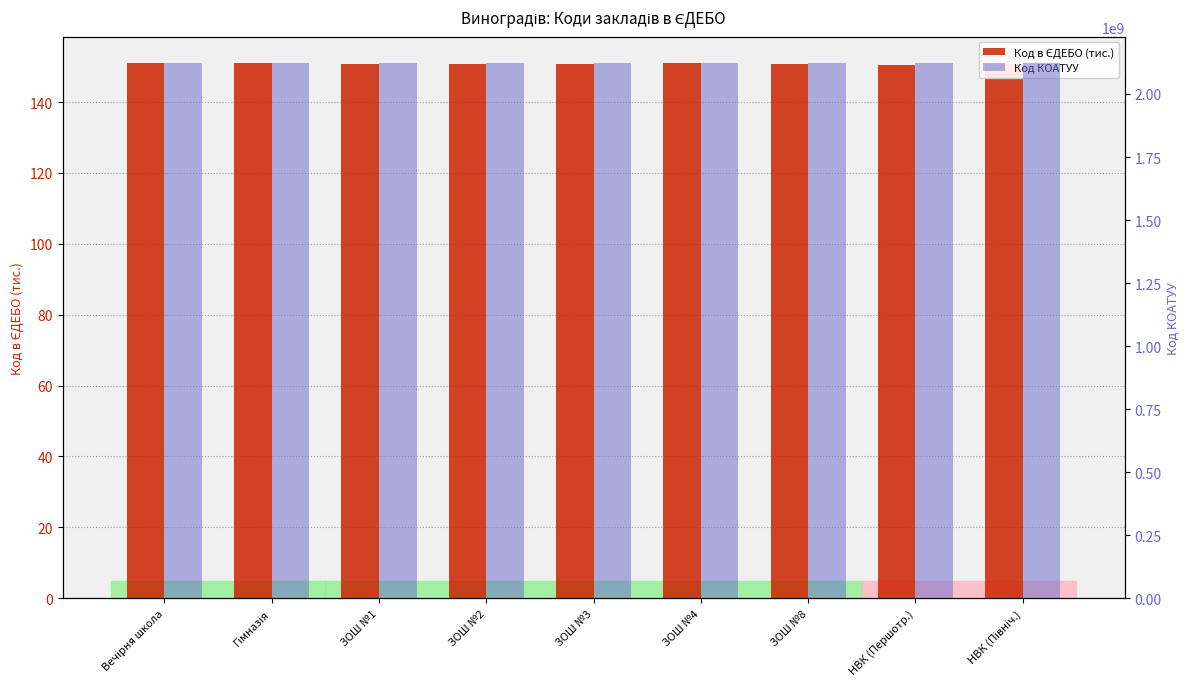

How many bars are there in total?

18